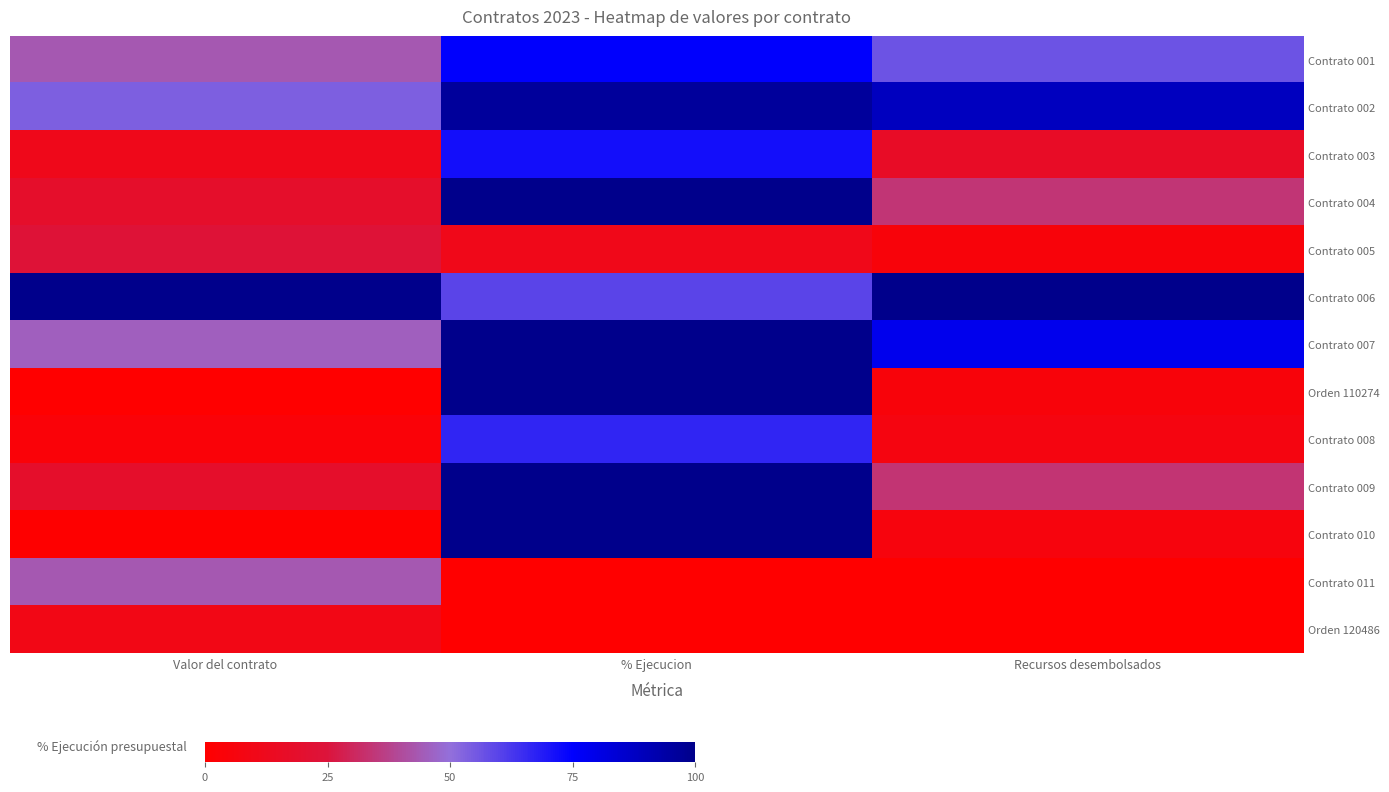

Reading left to right, extract all data points from this chart.

Contrato 001: Valor del contrato=0.4	% Ejecucion=0.8	Recursos desembolsados=0.6
Contrato 002: Valor del contrato=0.5	% Ejecucion=1.0	Recursos desembolsados=0.9
Contrato 003: Valor del contrato=0.1	% Ejecucion=0.7	Recursos desembolsados=0.2
Contrato 004: Valor del contrato=0.2	% Ejecucion=1.0	Recursos desembolsados=0.3
Contrato 005: Valor del contrato=0.2	% Ejecucion=0.1	Recursos desembolsados=0.0
Contrato 006: Valor del contrato=1.0	% Ejecucion=0.6	Recursos desembolsados=1.0
Contrato 007: Valor del contrato=0.5	% Ejecucion=1.0	Recursos desembolsados=0.8
Orden 110274: Valor del contrato=0.0	% Ejecucion=1.0	Recursos desembolsados=0.0
Contrato 008: Valor del contrato=0.0	% Ejecucion=0.7	Recursos desembolsados=0.1
Contrato 009: Valor del contrato=0.2	% Ejecucion=1.0	Recursos desembolsados=0.3
Contrato 010: Valor del contrato=0.0	% Ejecucion=1.0	Recursos desembolsados=0.1
Contrato 011: Valor del contrato=0.4	% Ejecucion=0.0	Recursos desembolsados=0.0
Orden 120486: Valor del contrato=0.1	% Ejecucion=0.0	Recursos desembolsados=0.0